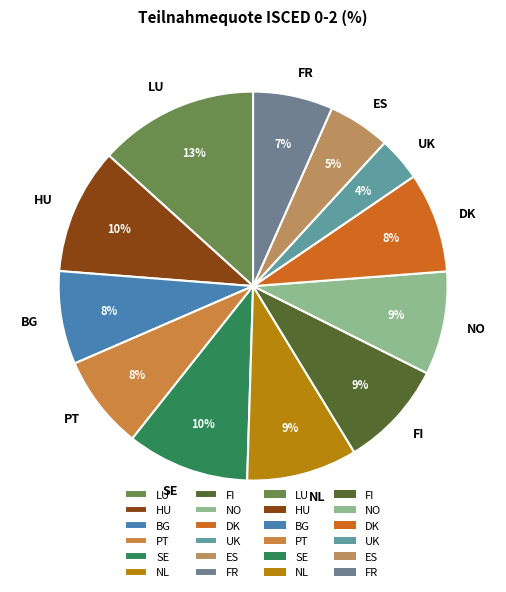

The PT slice represents 22% of the pie. True or false?

False